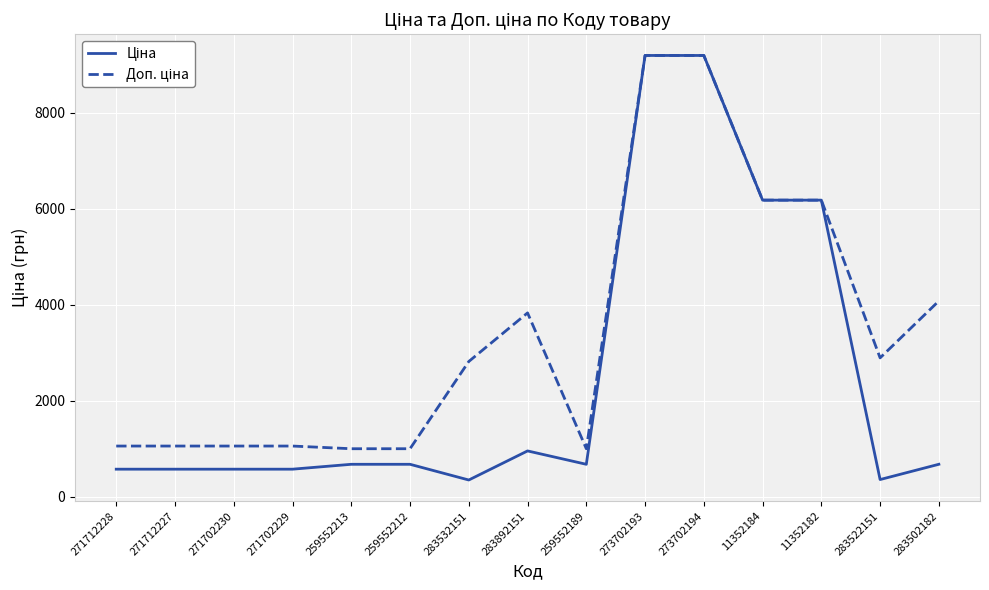

What is the total value across all series at 273702193?

18392.5